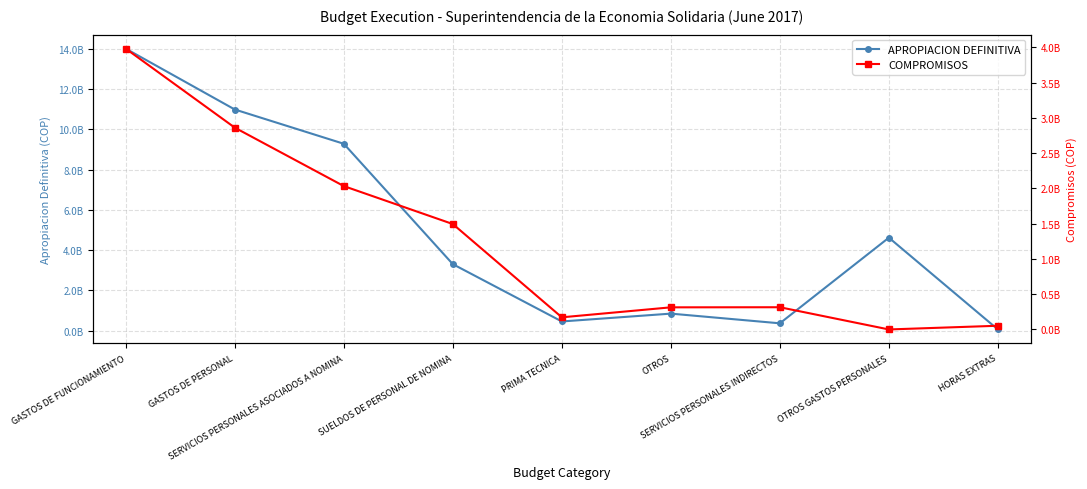

How many interior local peaks does the COMPROMISOS series have?

1